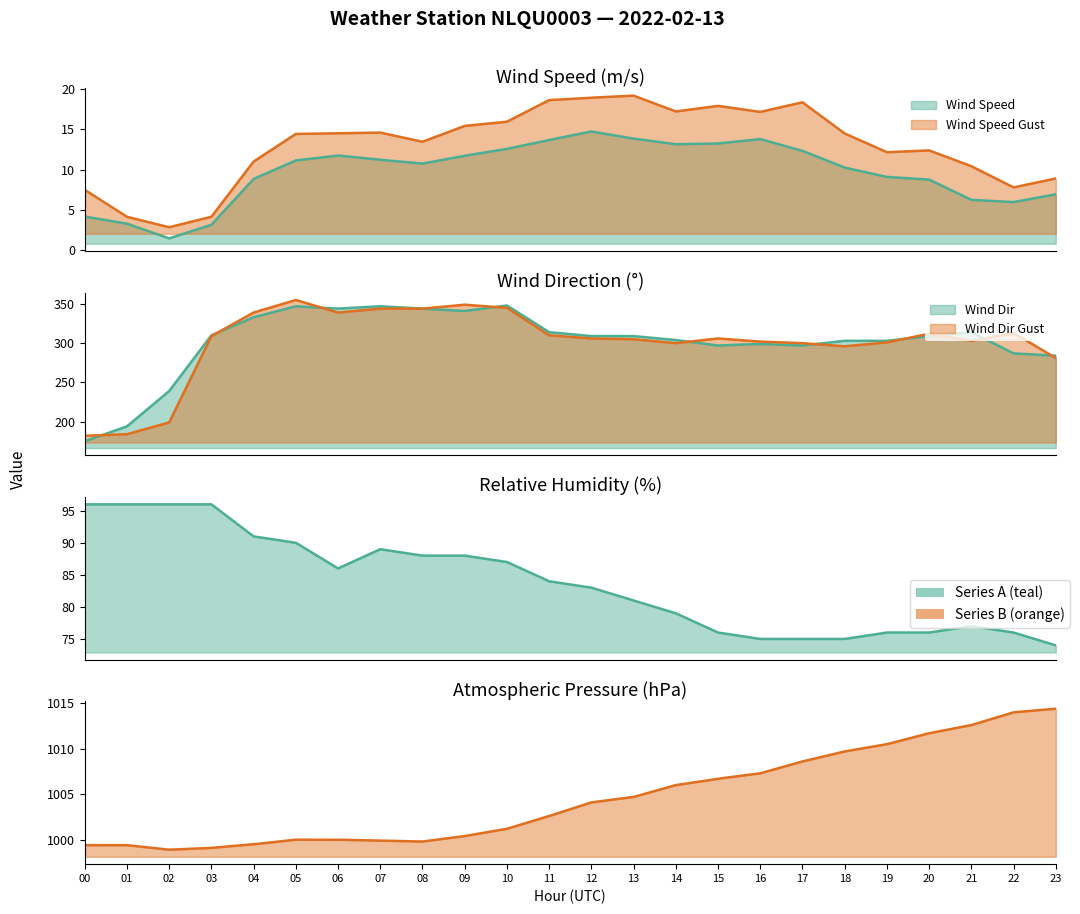

At which category is the sum across all series the highest?

5